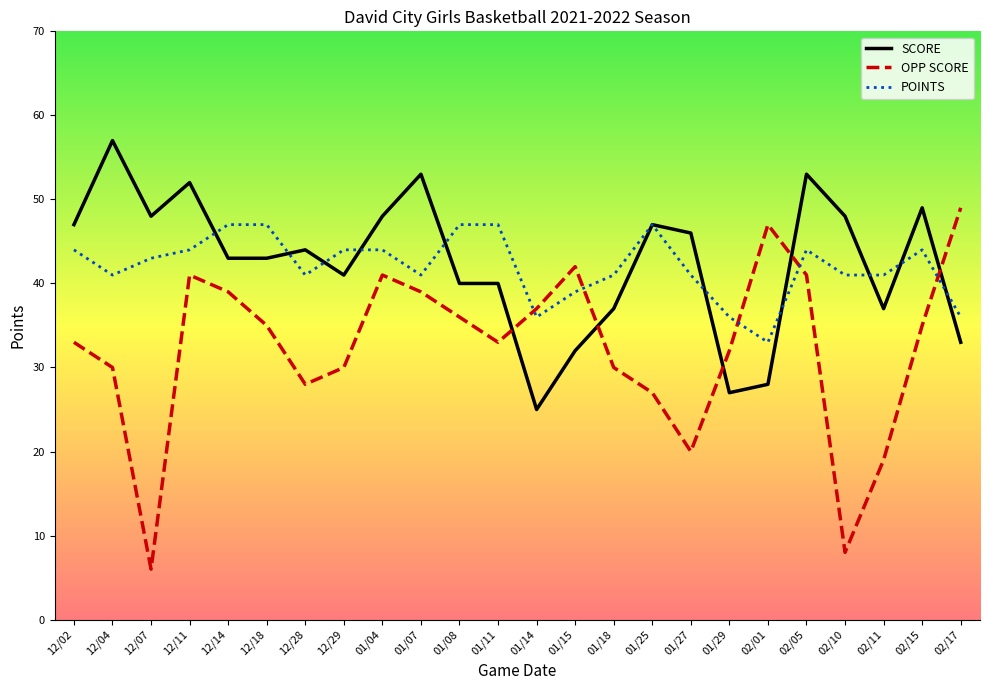

Which label corresponds to the largest value in the chart?

12/04